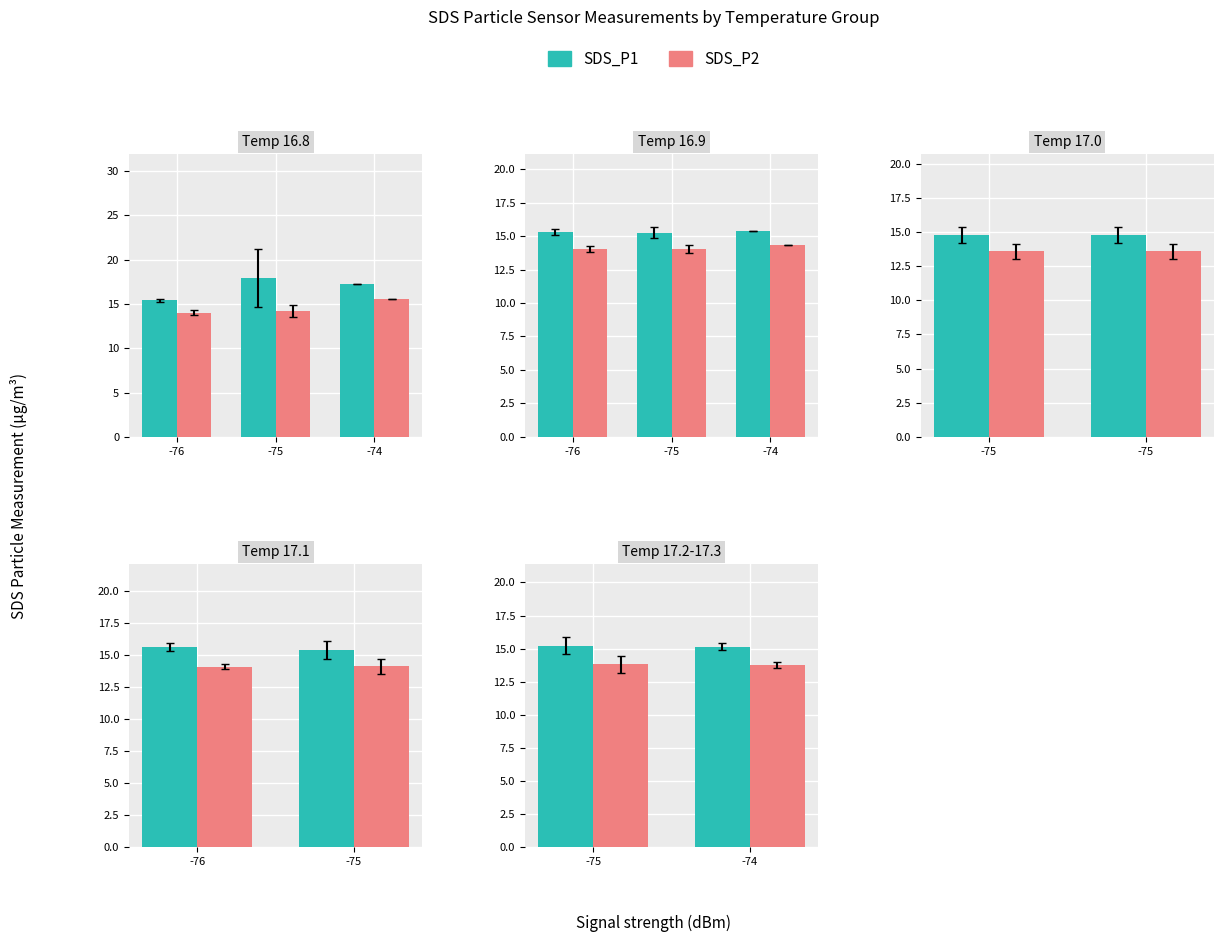

What are all the series names shown in the legend?

SDS_P1, SDS_P2